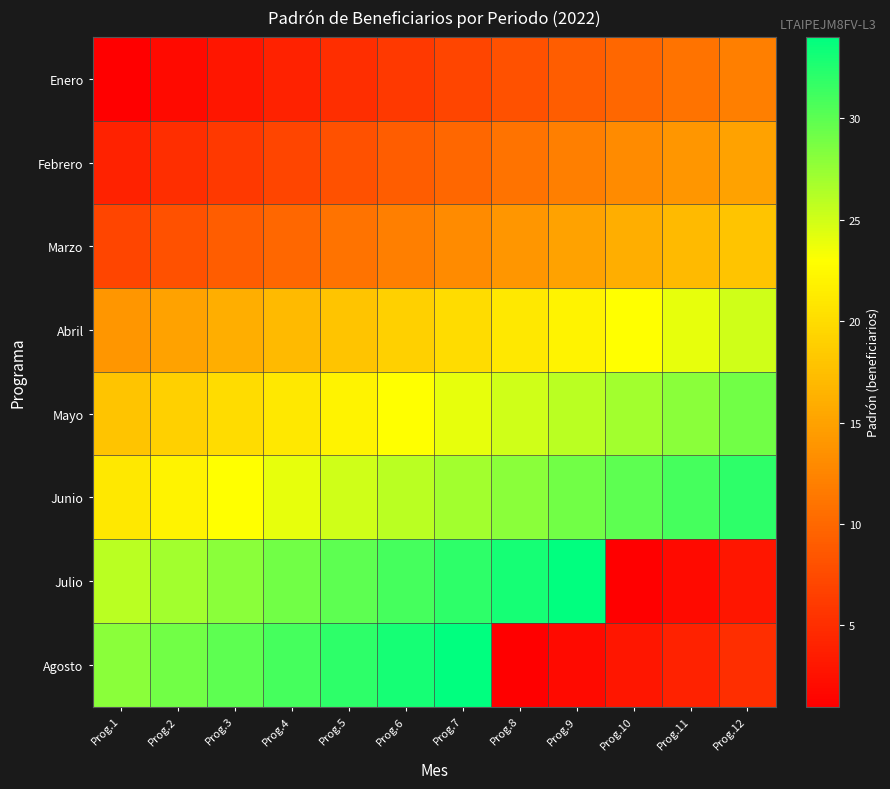

What is the total value across all series at Prog.11?

131